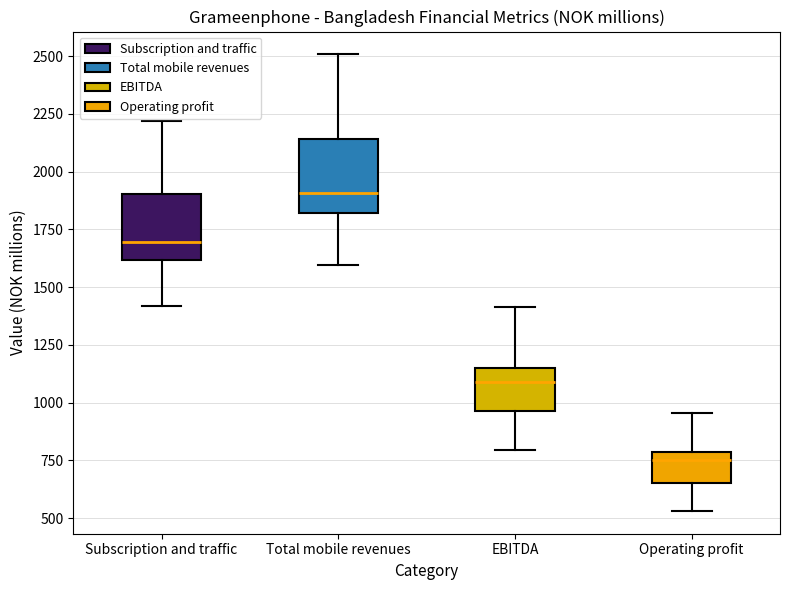

Which box's median line is the highest?

Total mobile revenues